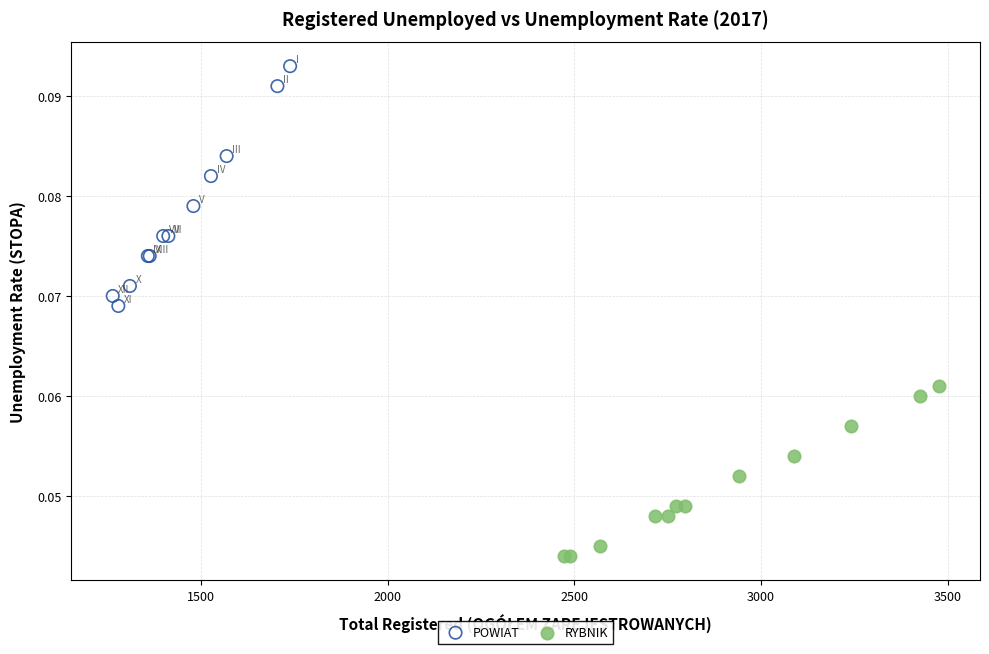

What are all the series names shown in the legend?

POWIAT, RYBNIK